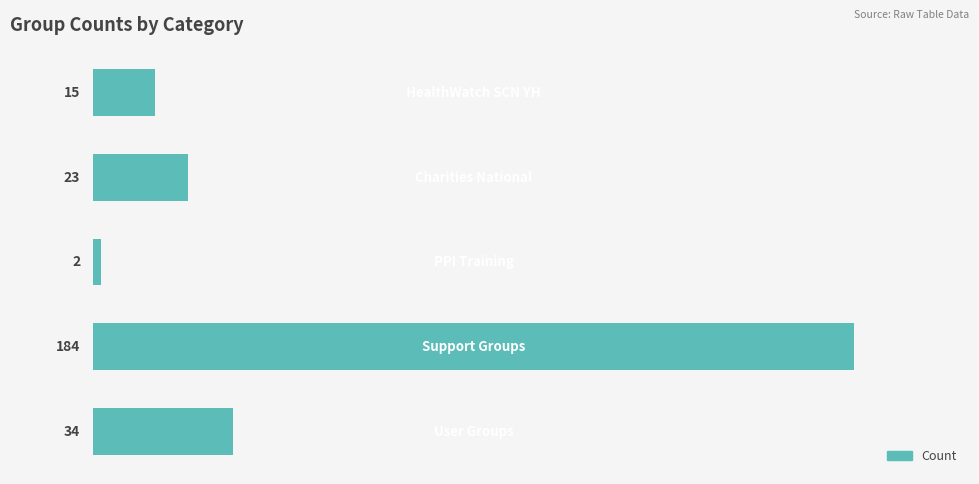

What is the average value?

52